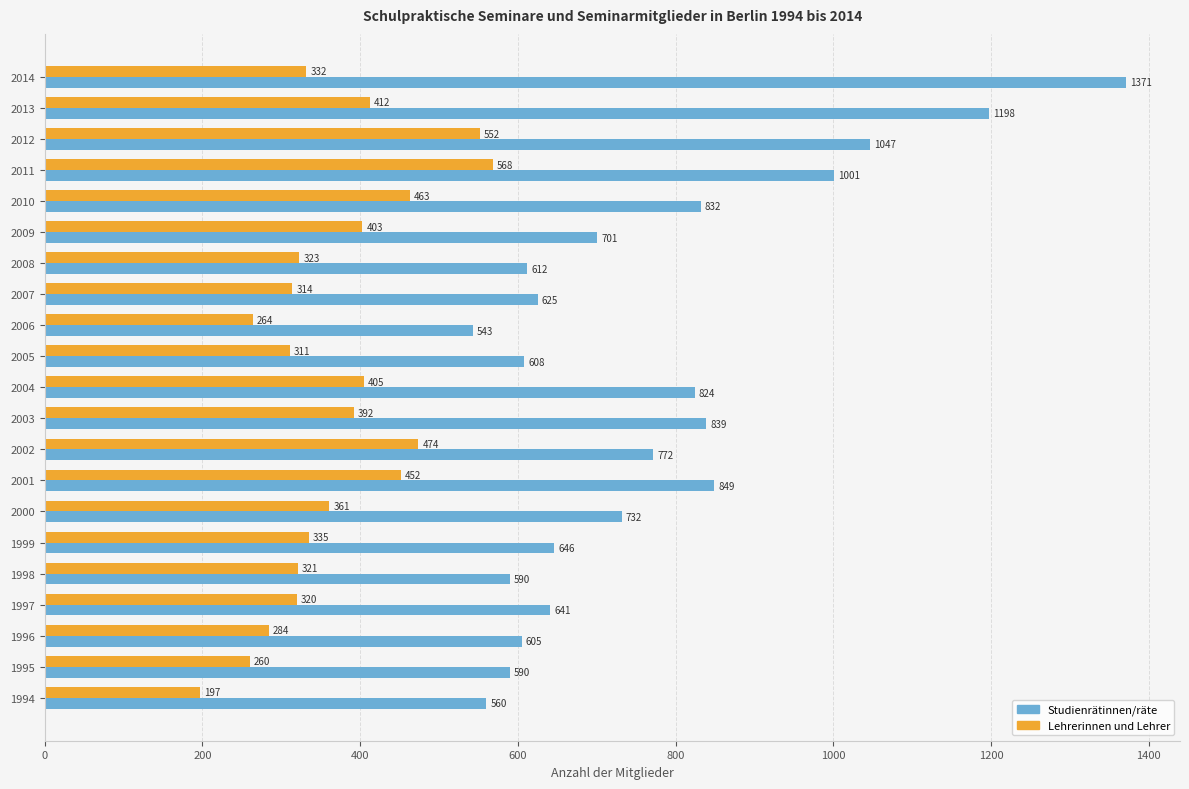

At which category does the chart reach its peak across all series?

2014